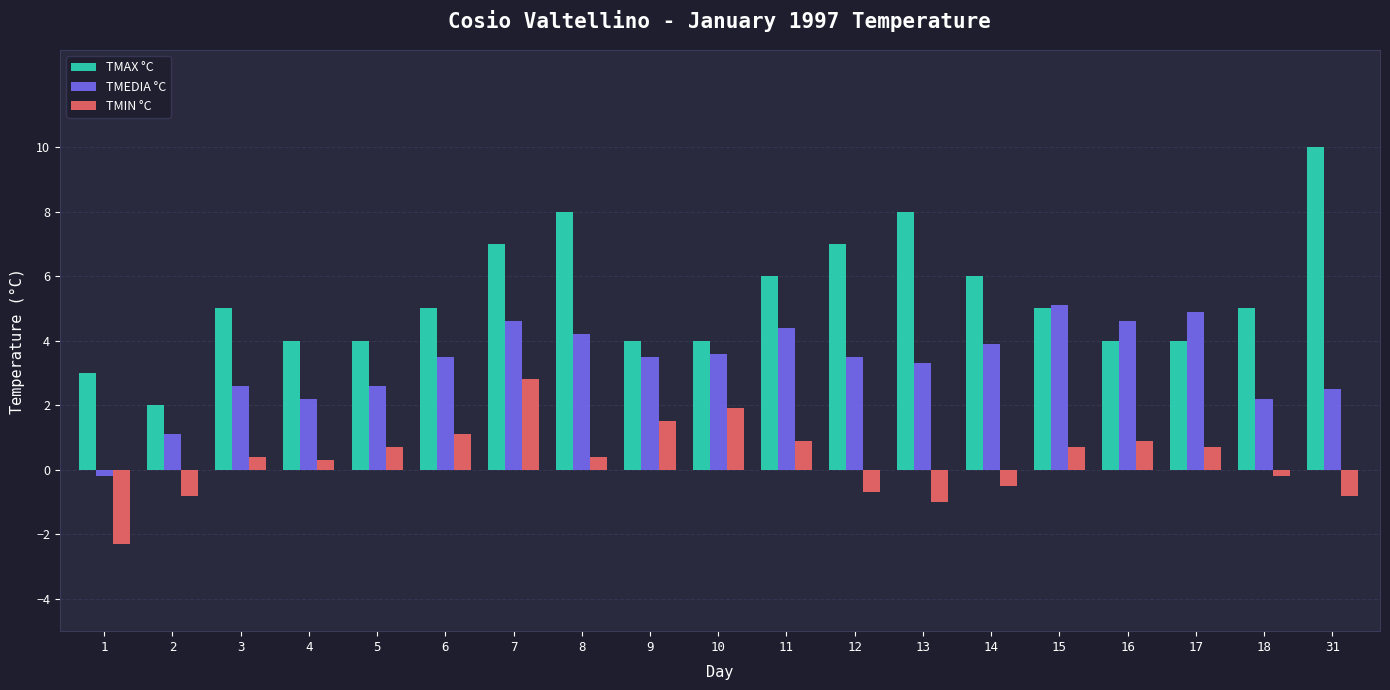

Count the TMAX °C values in the range 4 to 7.

14